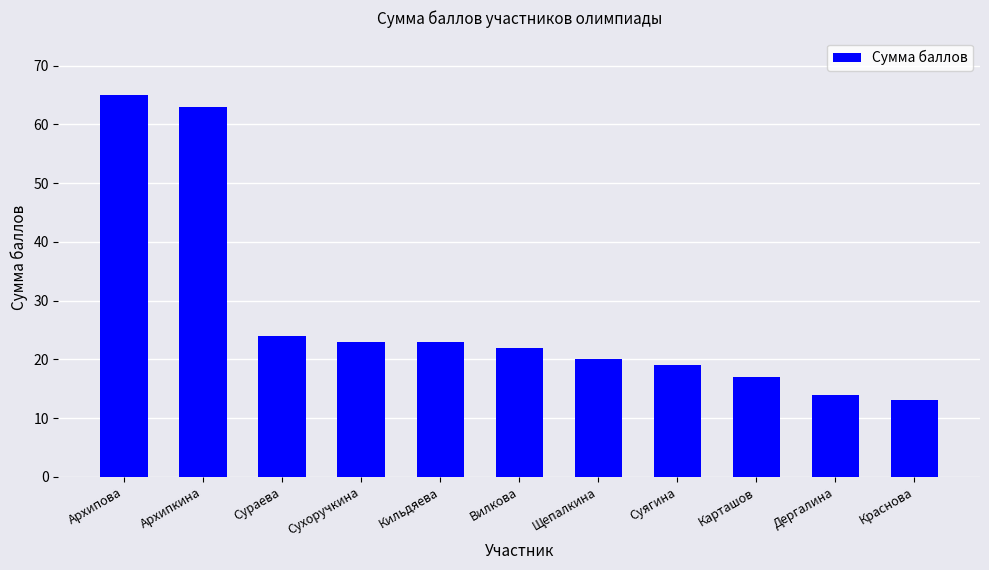

Reading left to right, list all the values displayed in this chart.

Архипова=65	Архипкина=63	Сураева=24	Сухоручкина=23	Кильдяева=23	Вилкова=22	Щепалкина=20	Суягина=19	Карташов=17	Дергалина=14	Краснова=13